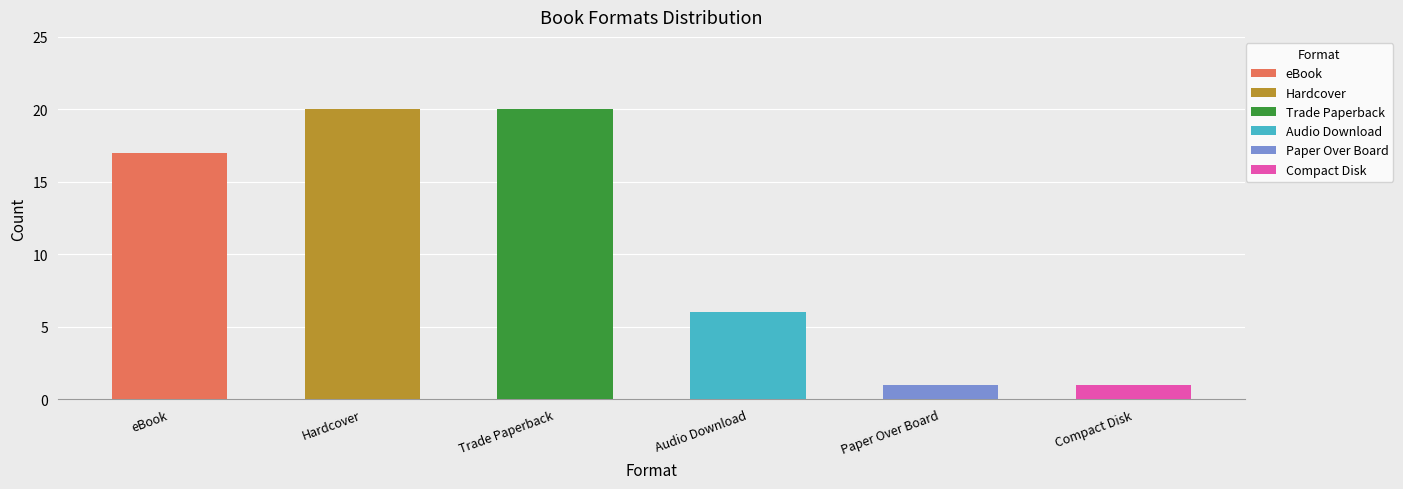

The value at Audio Download is 3. True or false?

False